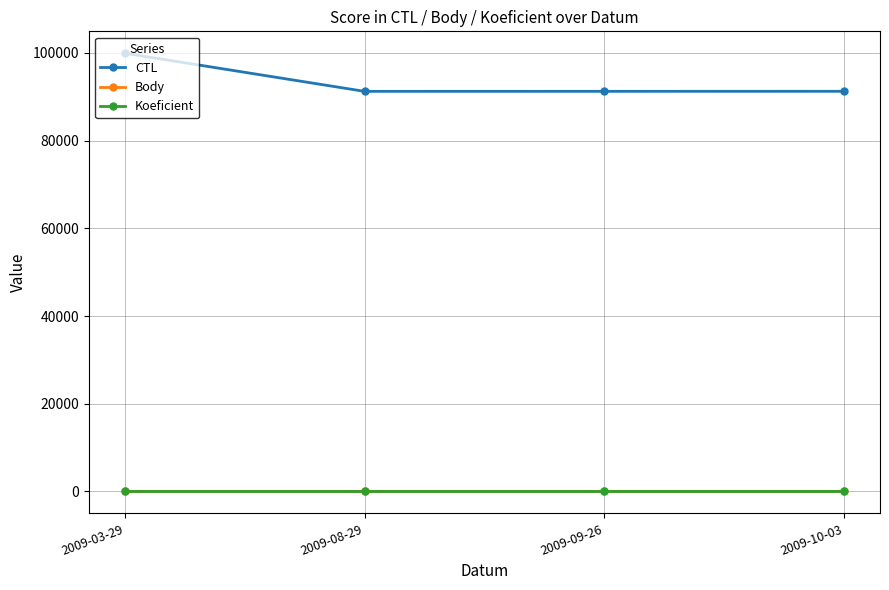

True or false: Koeficient has more than 2 interior local peaks.

False